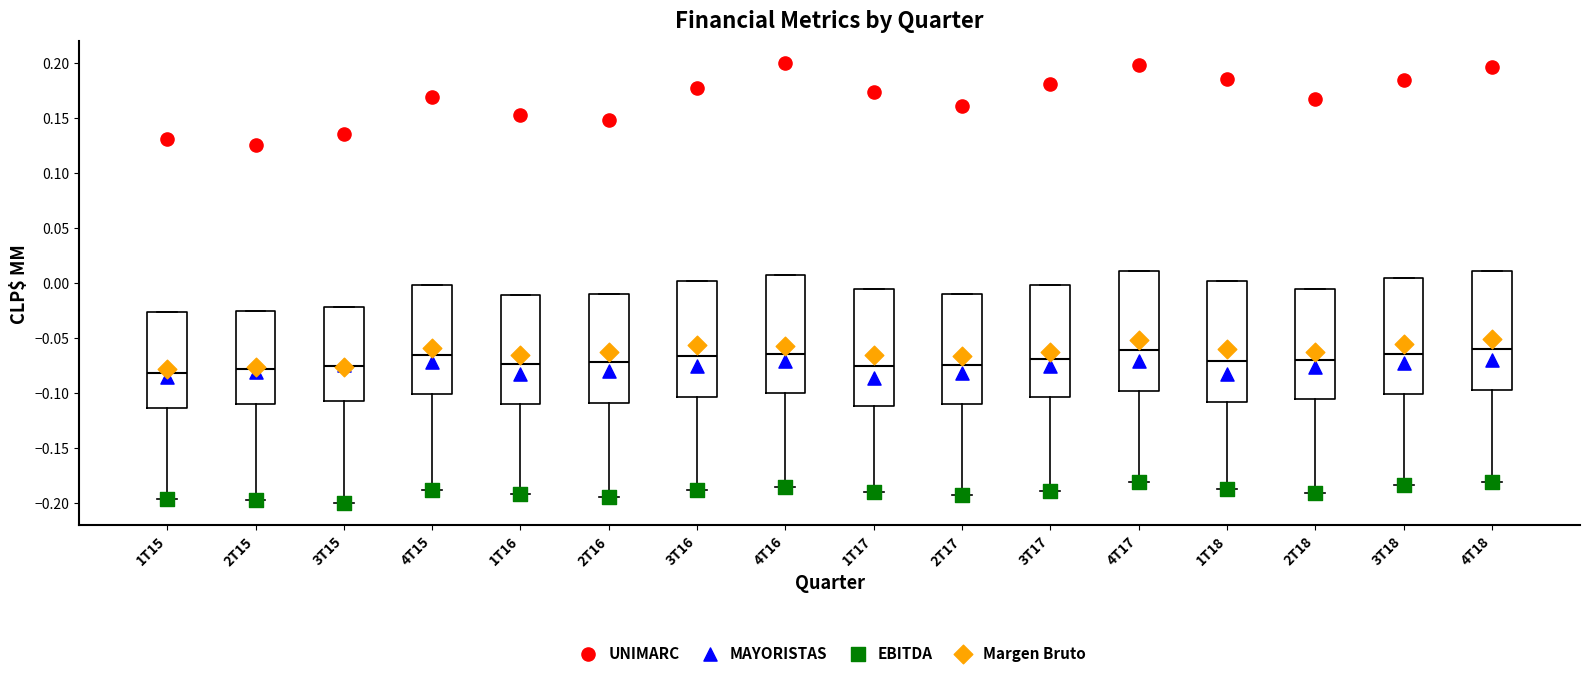

Reading left to right, transcribe this box plot: for each box, give where its median line is, the range the box spans, and where its two whiskers end, as read against the y-axis. The values are not printed on the chart, so give them approximately, as read against the axis.

1T15: median -0.080, box -0.115 to -0.025, whiskers -0.195 to -0.025
2T15: median -0.080, box -0.110 to -0.025, whiskers -0.200 to -0.025
3T15: median -0.075, box -0.105 to -0.020, whiskers -0.200 to -0.020
4T15: median -0.065, box -0.100 to 0.000, whiskers -0.190 to 0.000
1T16: median -0.075, box -0.110 to -0.010, whiskers -0.190 to -0.010
2T16: median -0.070, box -0.110 to -0.010, whiskers -0.195 to -0.010
3T16: median -0.065, box -0.105 to 0.000, whiskers -0.190 to 0.000
4T16: median -0.065, box -0.100 to 0.005, whiskers -0.185 to 0.005
1T17: median -0.075, box -0.110 to -0.005, whiskers -0.190 to -0.005
2T17: median -0.075, box -0.110 to -0.010, whiskers -0.195 to -0.010
3T17: median -0.070, box -0.105 to 0.000, whiskers -0.190 to 0.000
4T17: median -0.060, box -0.100 to 0.010, whiskers -0.180 to 0.010
1T18: median -0.070, box -0.110 to 0.000, whiskers -0.185 to 0.000
2T18: median -0.070, box -0.105 to -0.005, whiskers -0.190 to -0.005
3T18: median -0.065, box -0.100 to 0.005, whiskers -0.185 to 0.005
4T18: median -0.060, box -0.095 to 0.010, whiskers -0.180 to 0.010